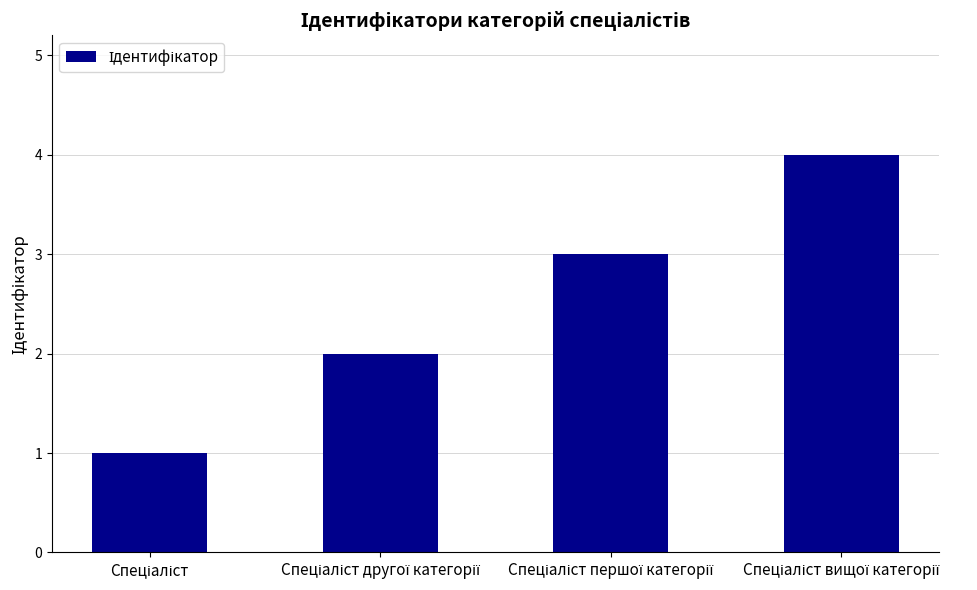

What is the sum of all values?

10